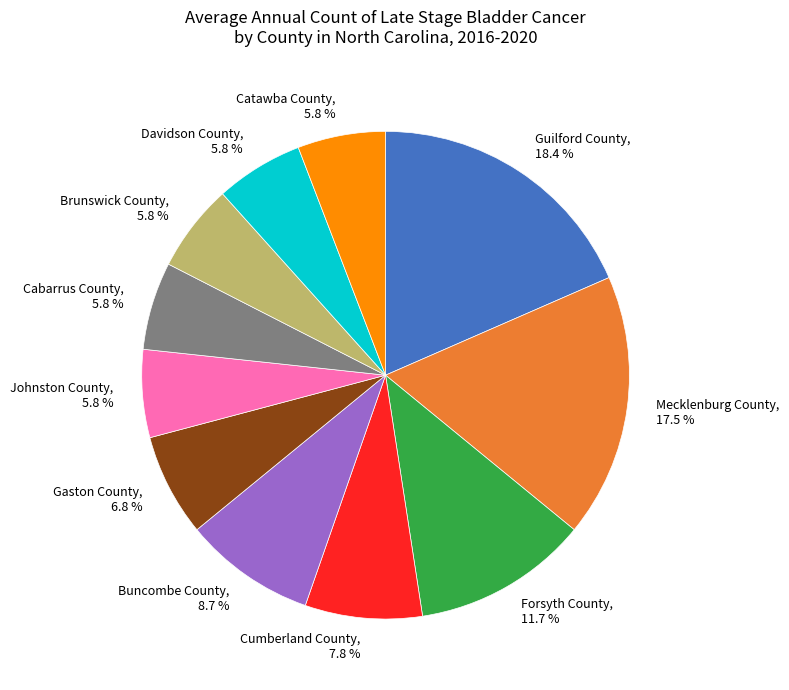

True or false: Buncombe County accounts for 9% of the total.

True